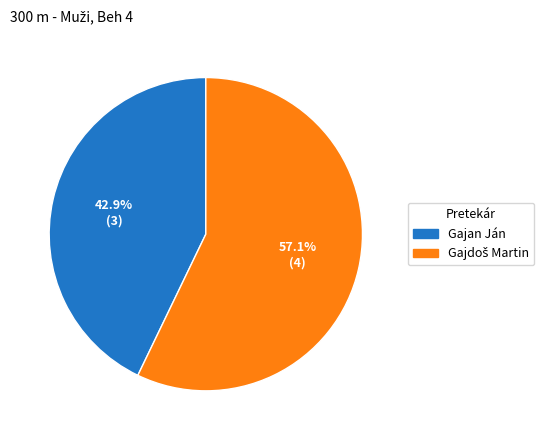

Which category has the smallest portion of the pie?

Gajan Ján